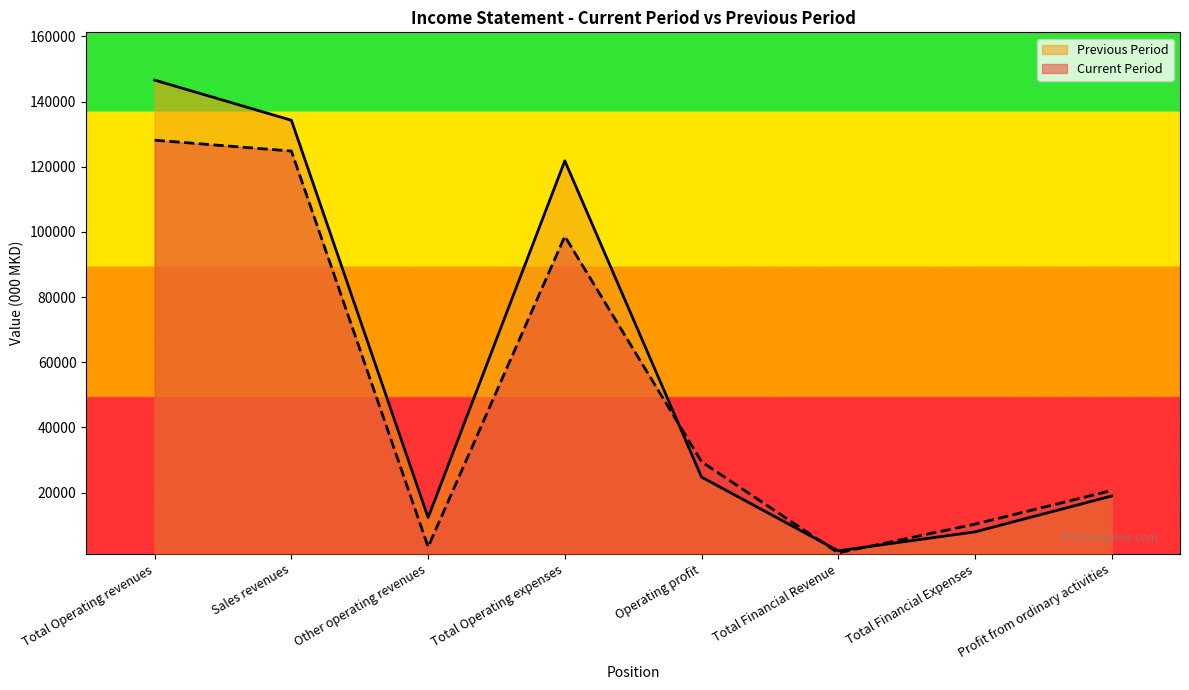

What is the highest value of the Current Period series?

128147